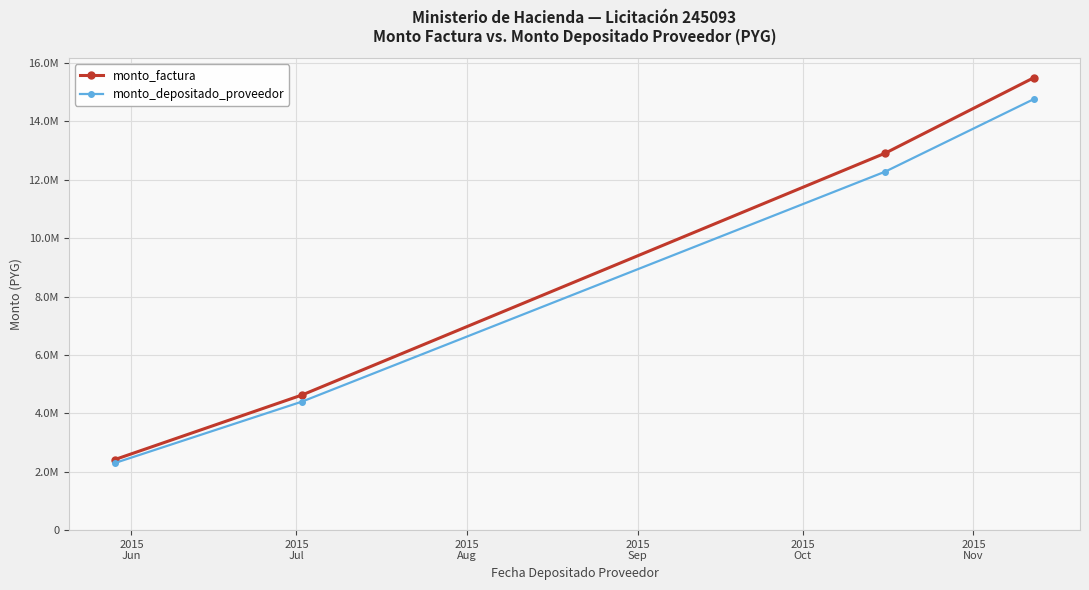

True or false: monto_depositado_proveedor and monto_factura cross at least once.

False